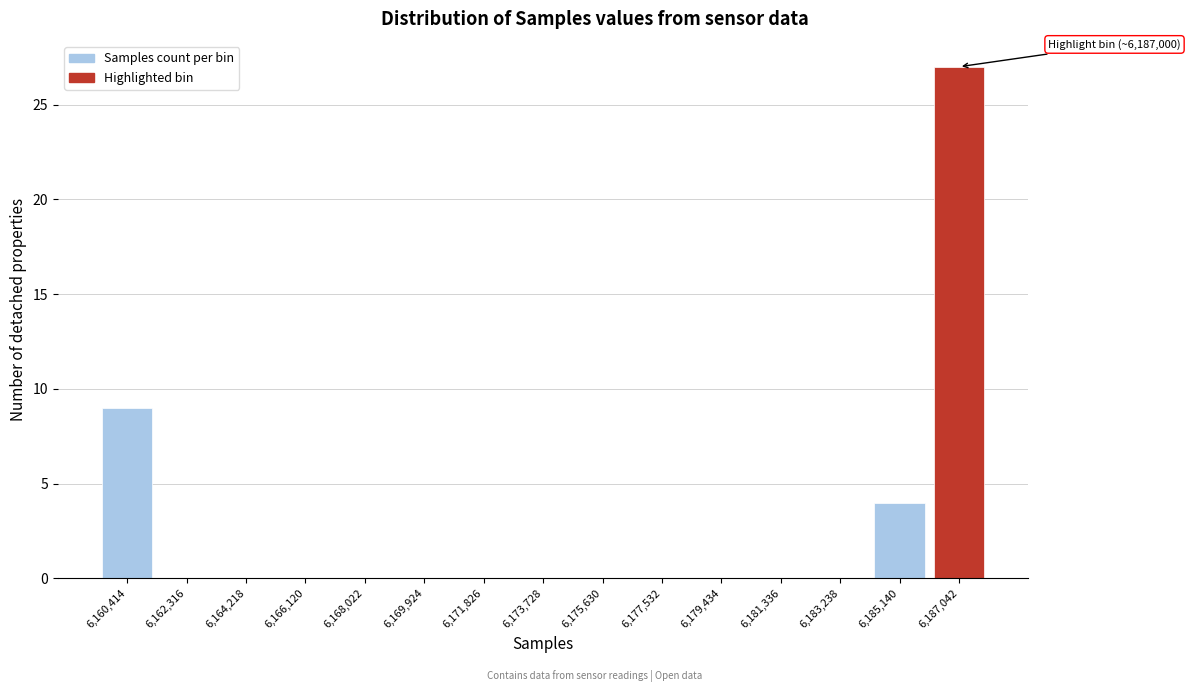

Reading right to left, list all the values displayed in this chart.

6,187,042=27	6,185,140=4	6,183,238=0	6,181,336=0	6,179,434=0	6,177,532=0	6,175,630=0	6,173,728=0	6,171,826=0	6,169,924=0	6,168,022=0	6,166,120=0	6,164,218=0	6,162,316=0	6,160,414=9